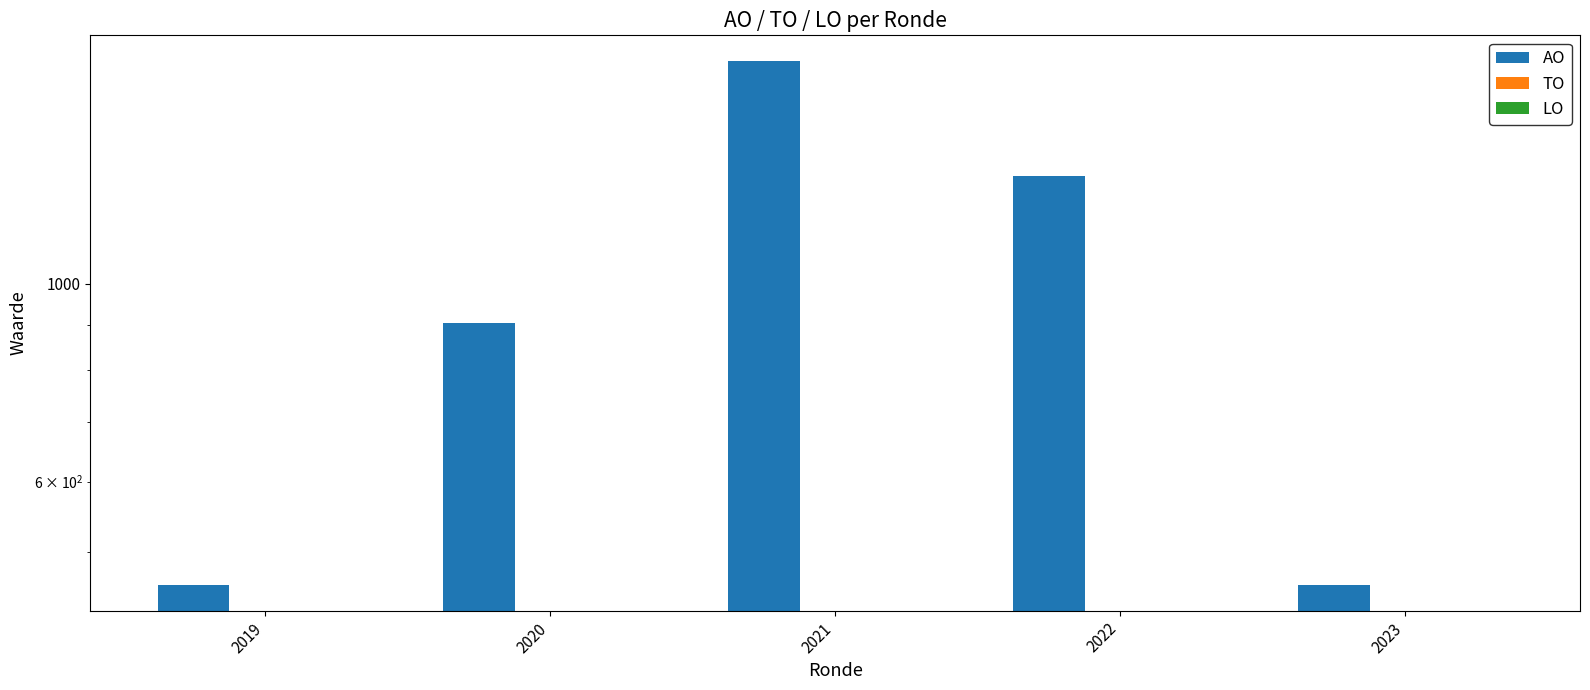

What is the value of the AO bar at the 1st from the left?

460